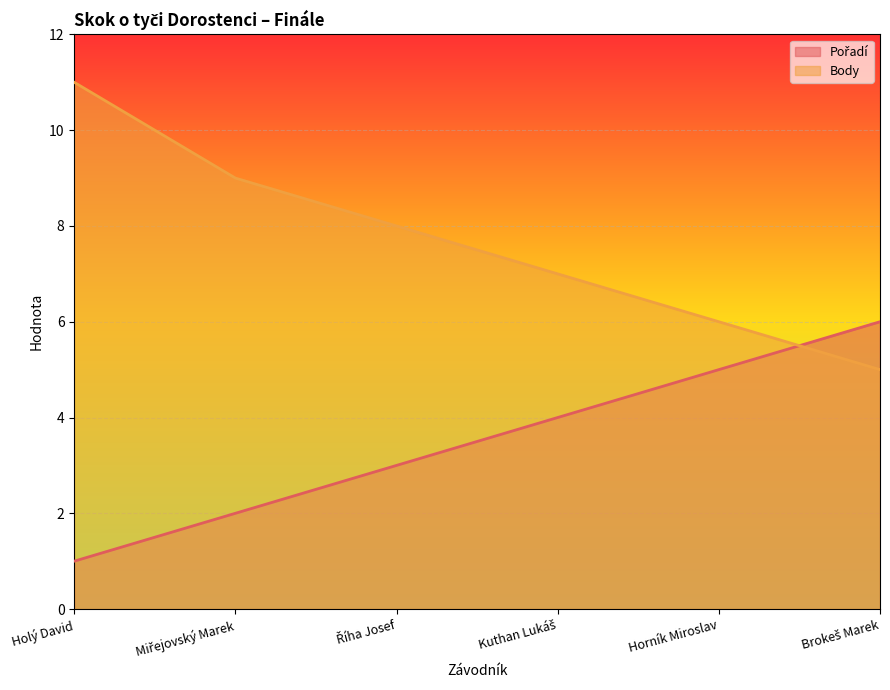

Which has a higher value, Holý David or Miřejovský Marek?

Miřejovský Marek